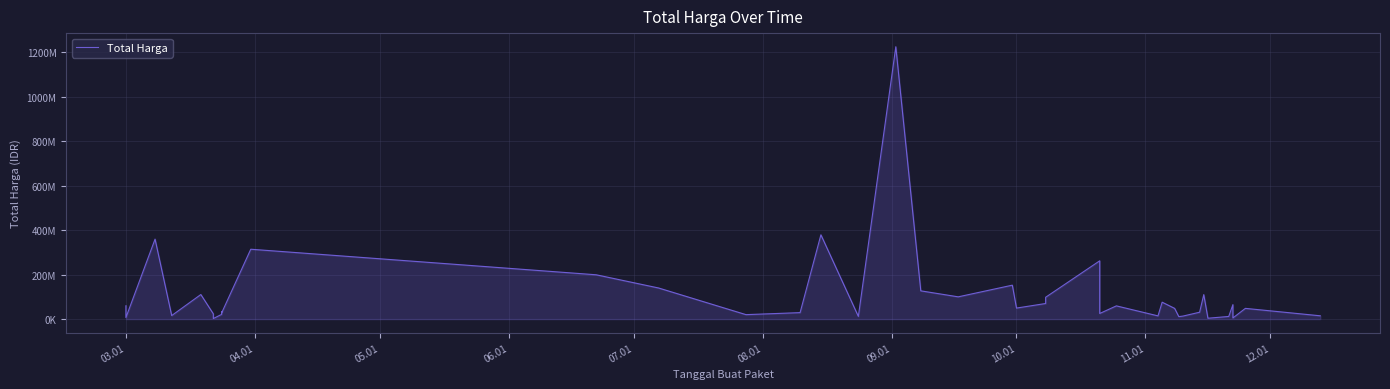

The value at 07.01 is 189647674. True or false?

False